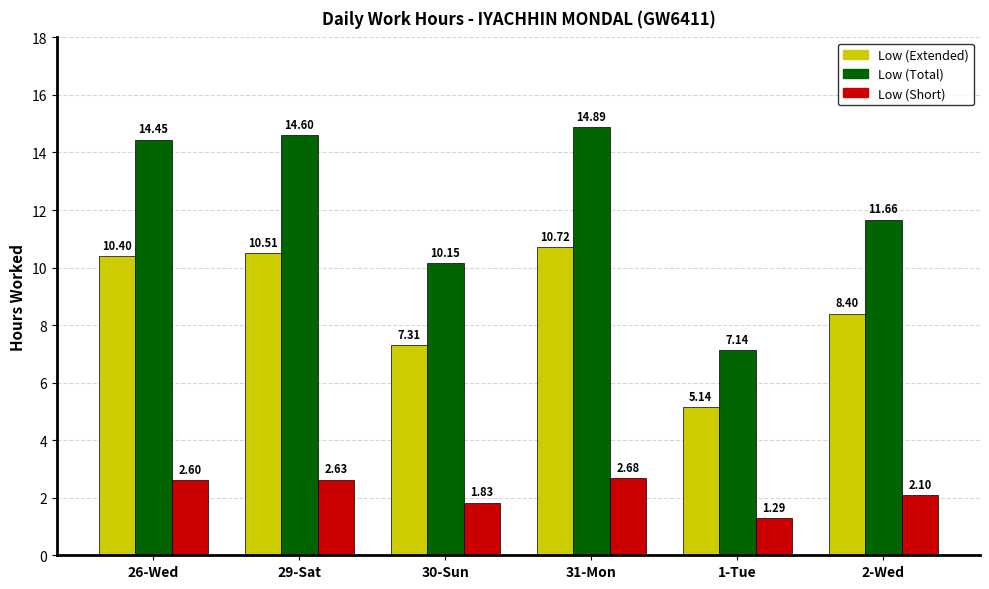

What are all the series names shown in the legend?

Low (Extended), Low (Total), Low (Short)